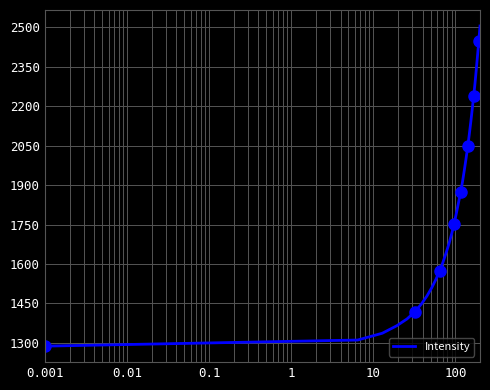

What is the value of the 8th point from the left?

1478.4